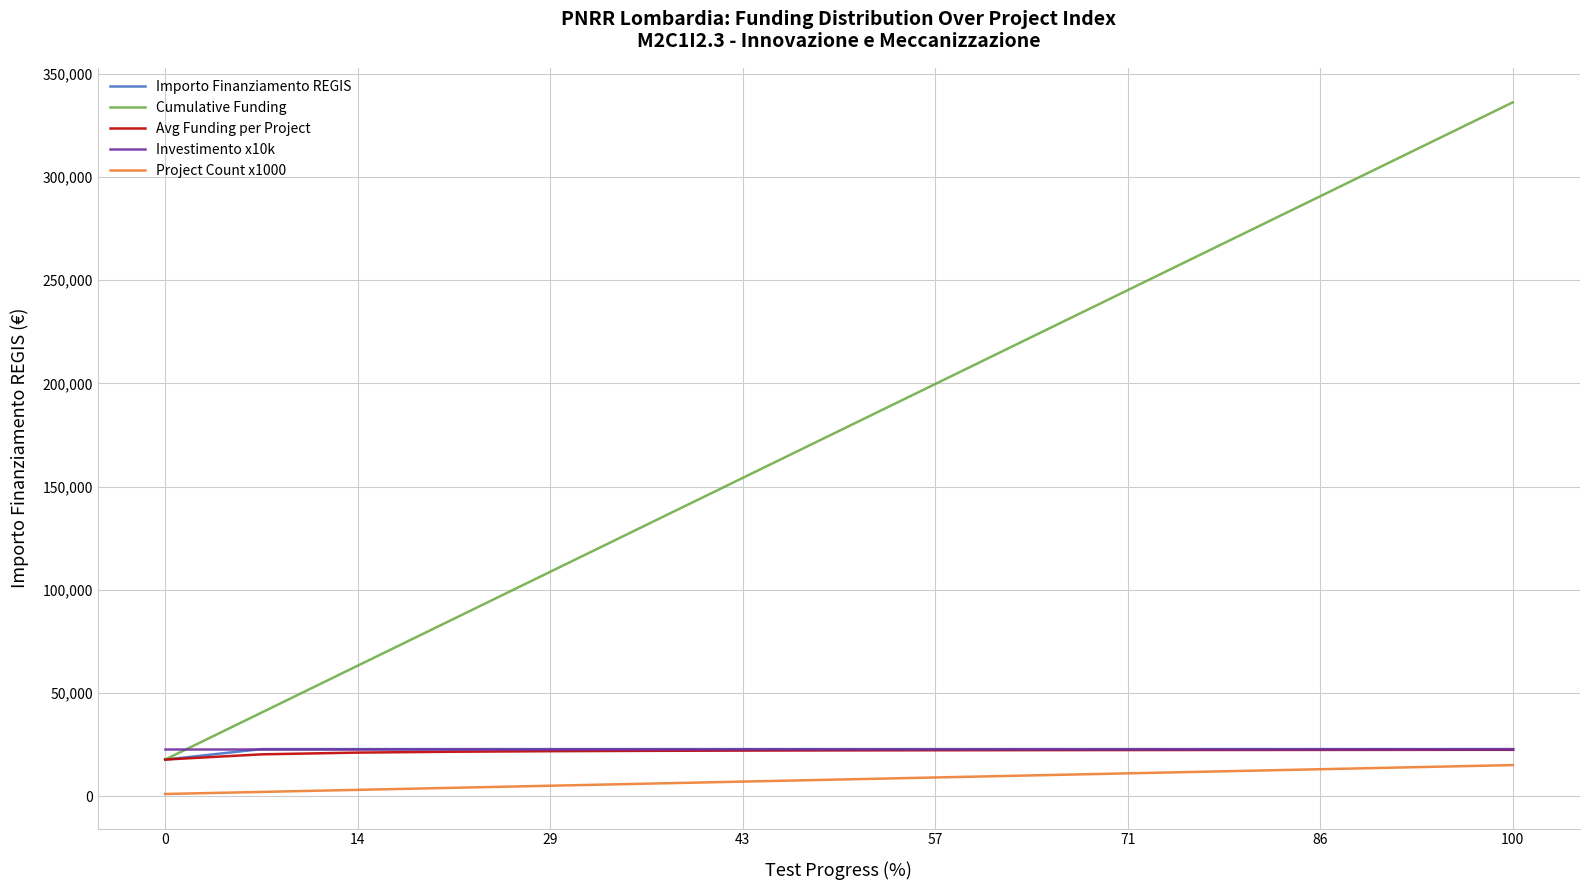

Which series has the largest range (max minus min)?

Cumulative Funding